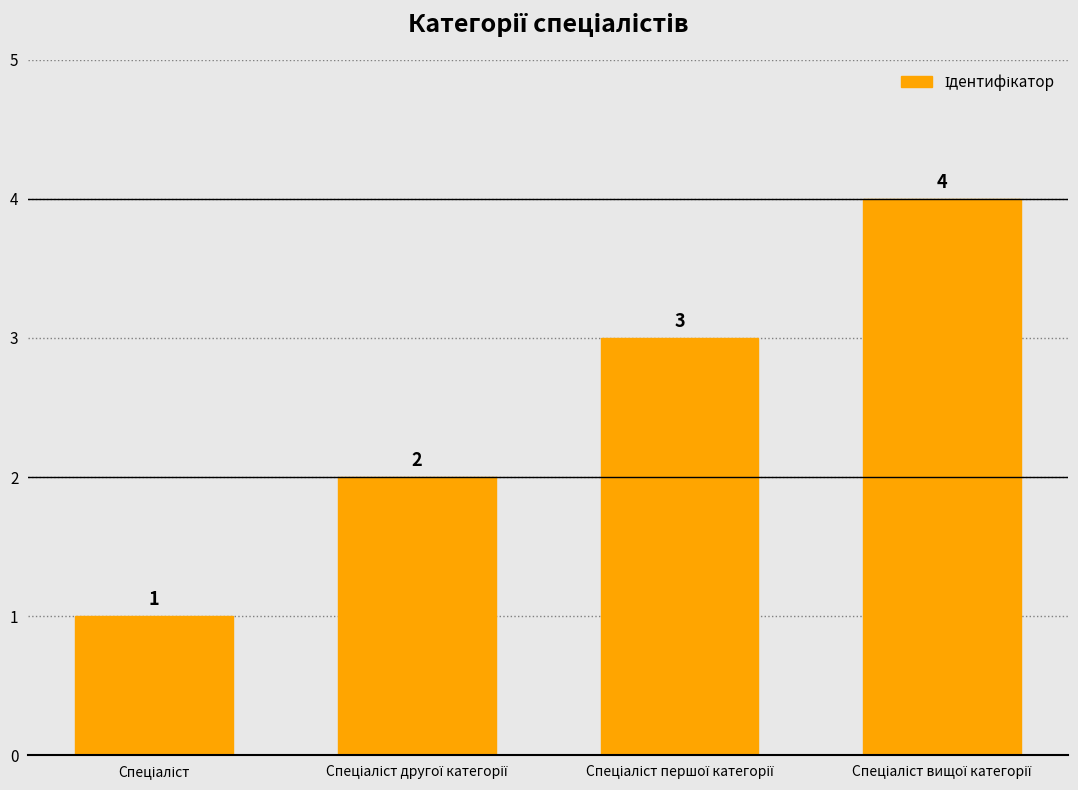

What is the maximum value shown in the chart?

4